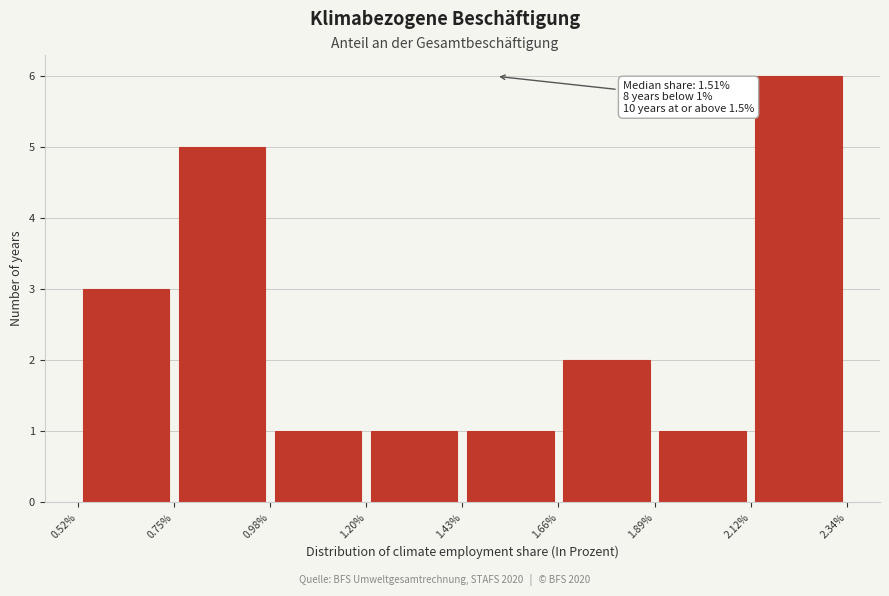

Which range on the x-axis has the tallest bar?

2.12% to 2.34%